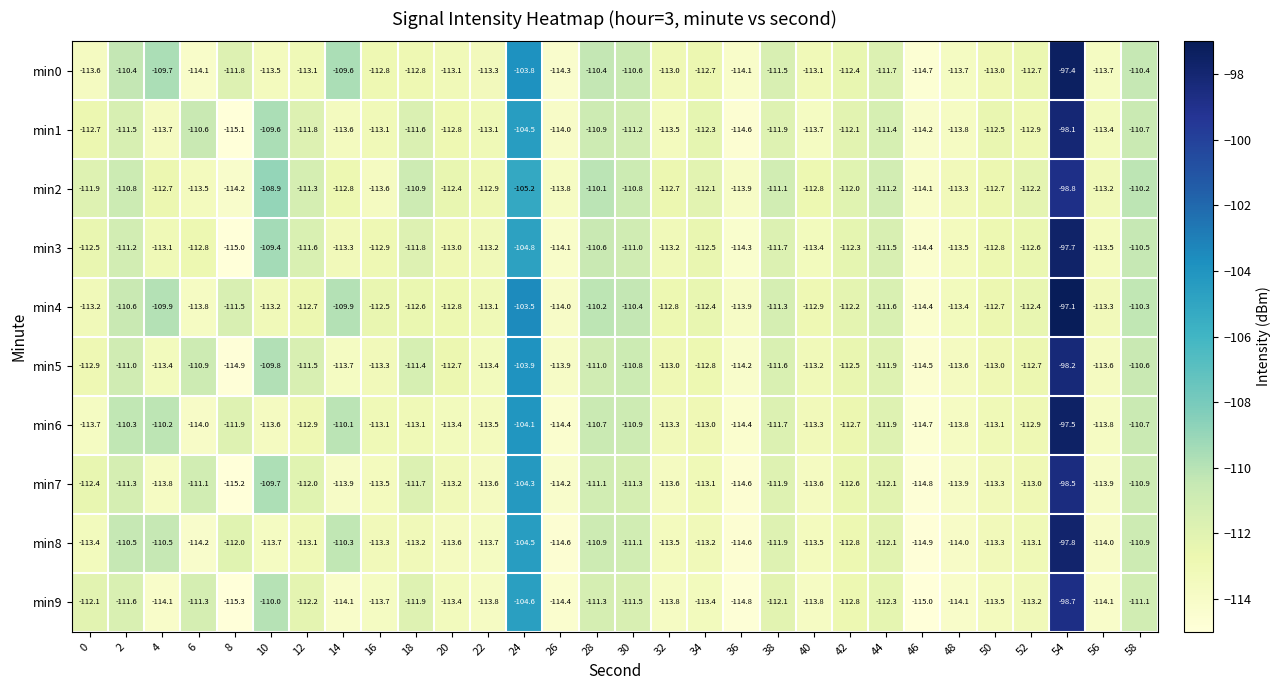

Which label corresponds to the smallest value in the chart?

8